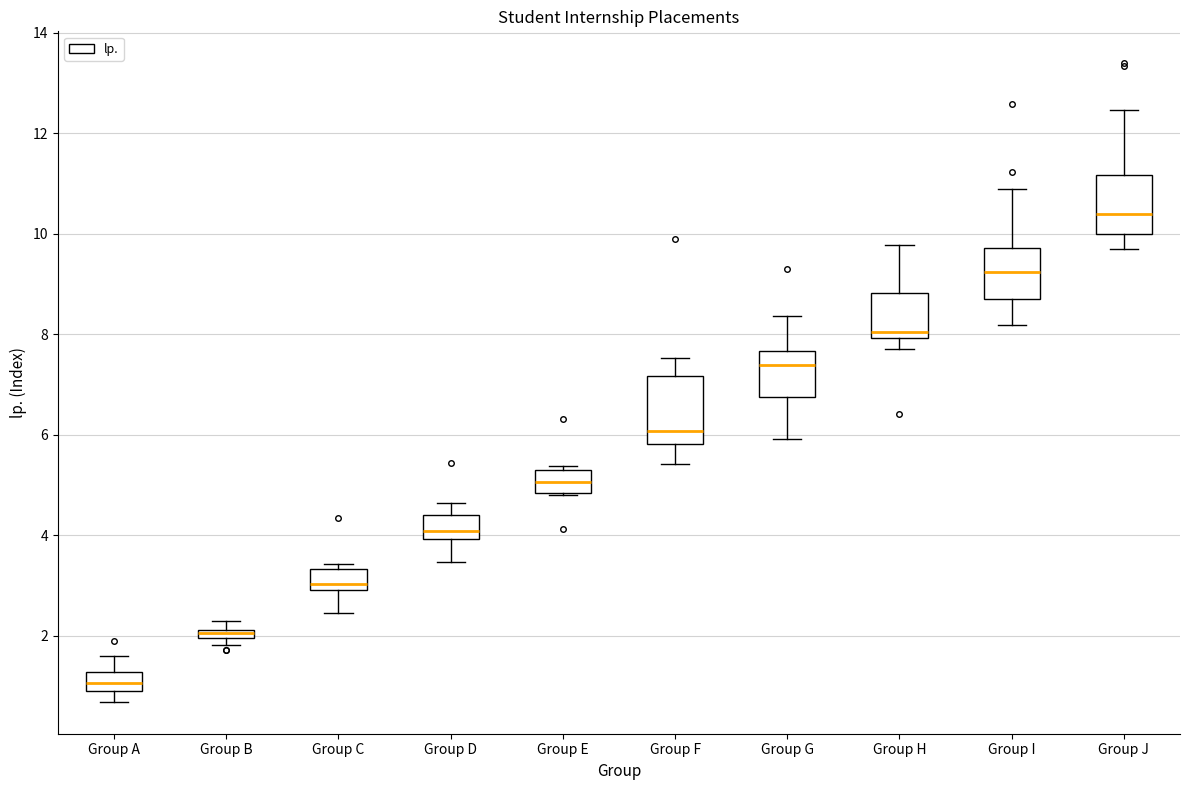

Where is the upper edge of the box for Group B on the y-axis? The values are not printed on the chart, so give them approximately, as read against the axis.

2.2